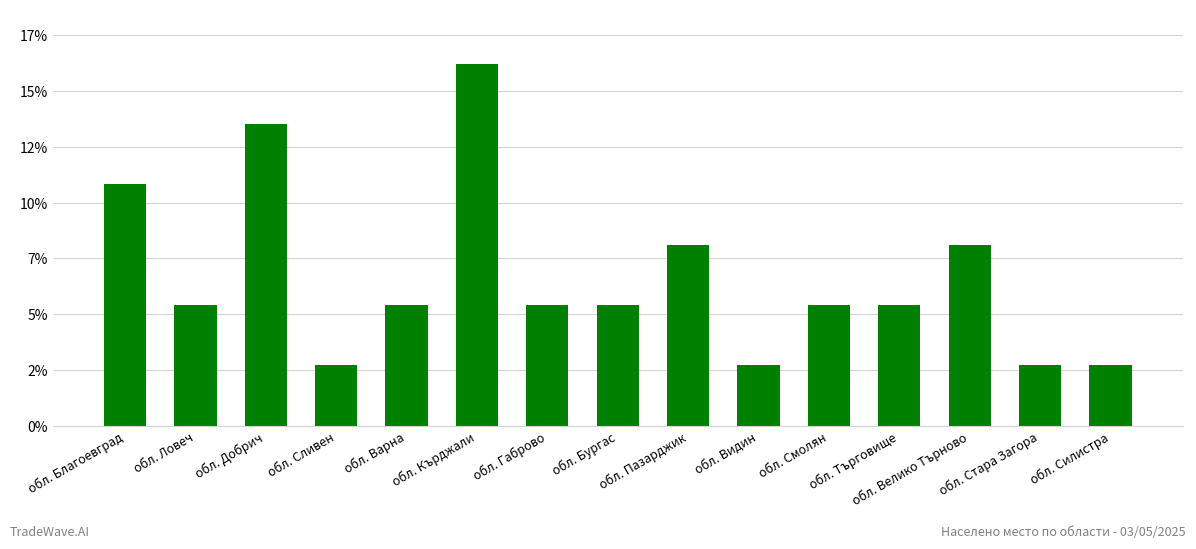

List the labels in order of value, smallest first.

обл. Сливен, обл. Видин, обл. Стара Загора, обл. Силистра, обл. Ловеч, обл. Варна, обл. Габрово, обл. Бургас, обл. Смолян, обл. Търговище, обл. Пазарджик, обл. Велико Търново, обл. Благоевград, обл. Добрич, обл. Кърджали